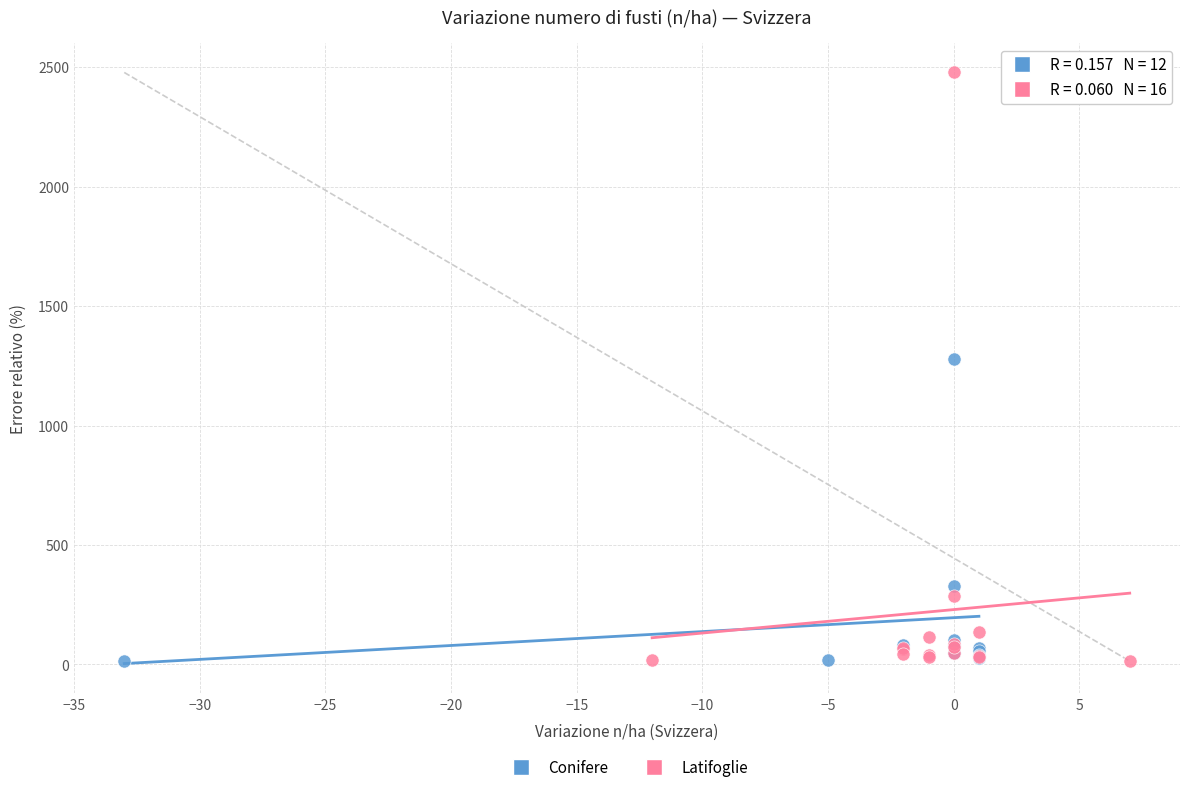

Which series has the largest Y range (max minus min)?

Latifoglie